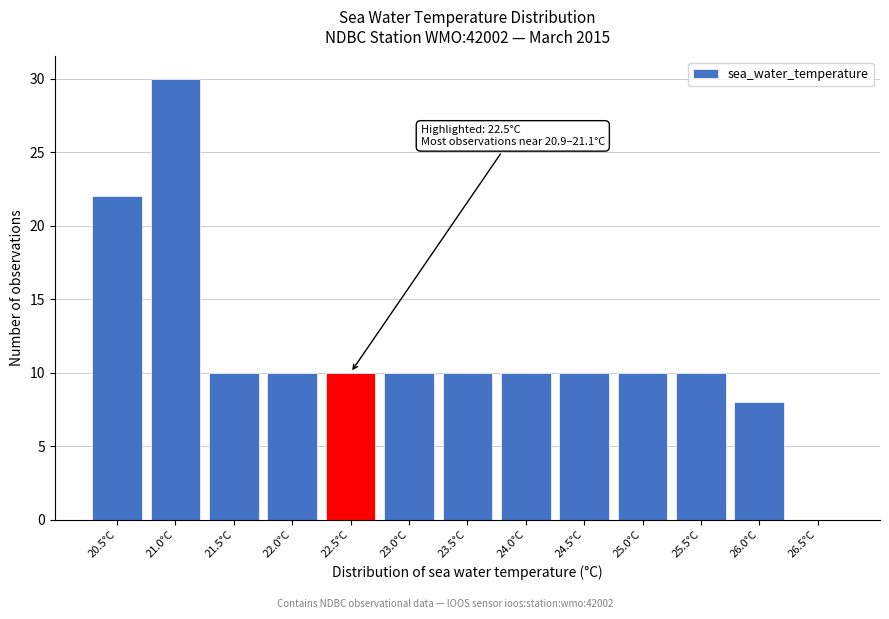

Reading right to left, list all the values displayed in this chart.

26.5°C=0	26.0°C=8	25.5°C=10	25.0°C=10	24.5°C=10	24.0°C=10	23.5°C=10	23.0°C=10	22.5°C=10	22.0°C=10	21.5°C=10	21.0°C=30	20.5°C=22